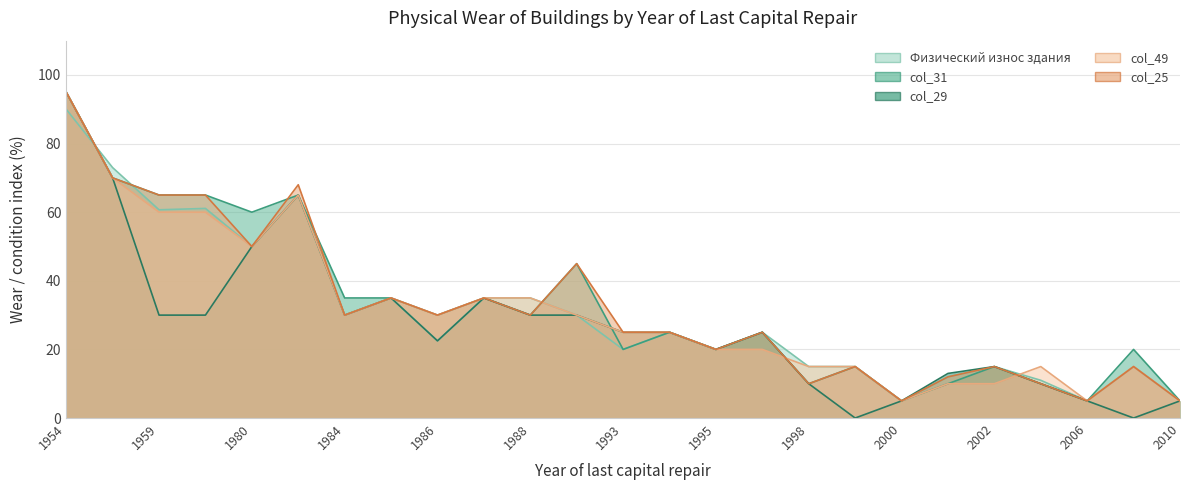

The Физический износ здания series shows 15.7 at 1997. True or false?

False